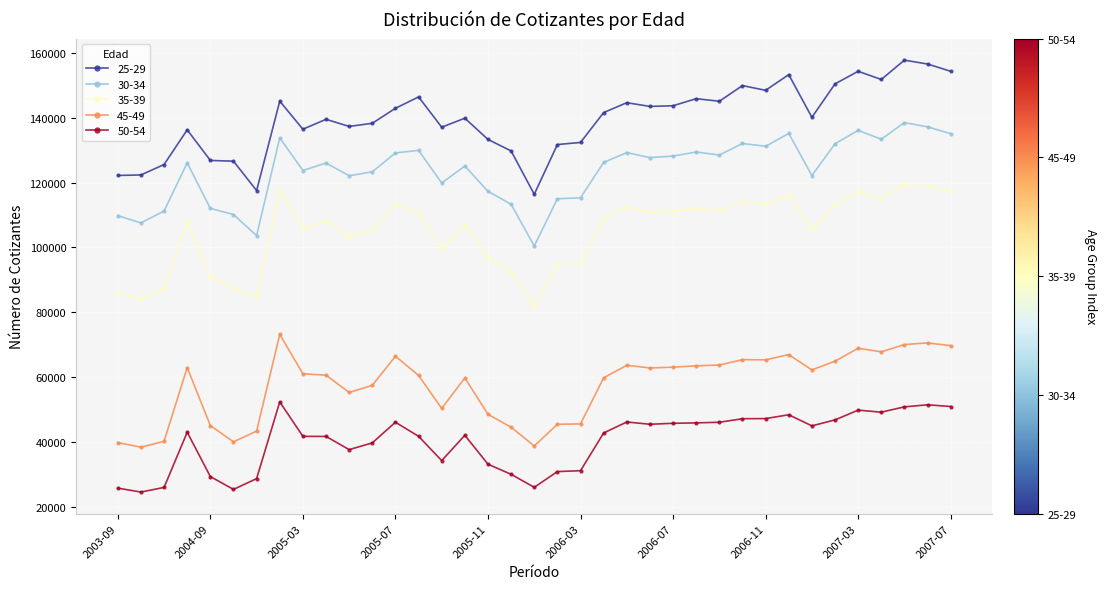

How many values in the 45-49 series are below 61064?

18